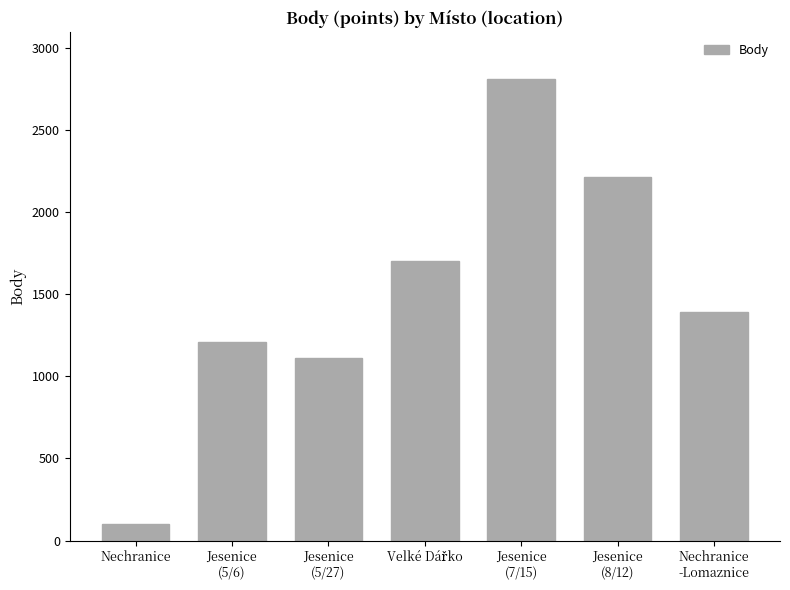

What is the value of the 4th bar from the left?

1702